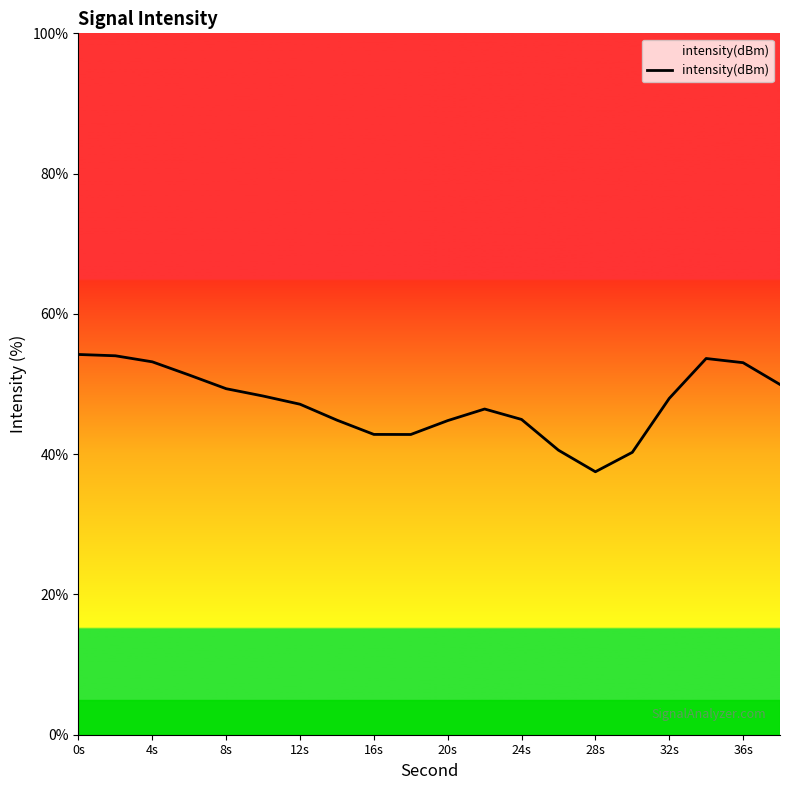

What is the maximum value shown in the chart?

54.2